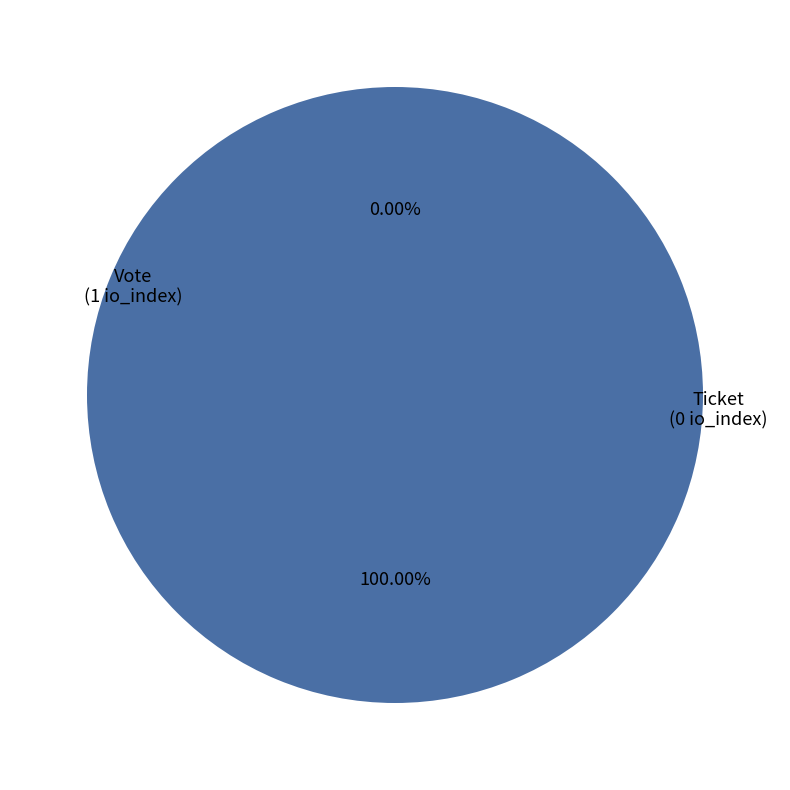

What percentage is the Vote slice, to the nearest percent?

100%